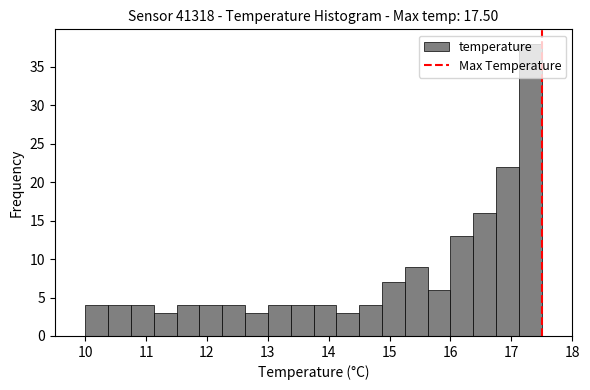

Around what value on the x-axis is the tallest bar? Give the approximate position of its centre, as read against the axis.

17.3